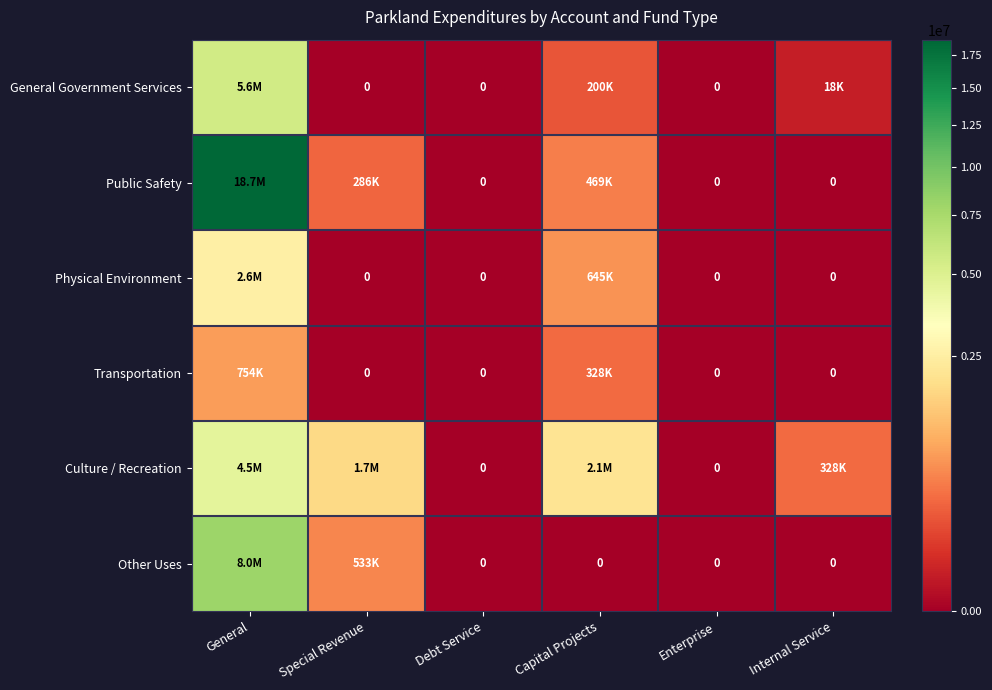

At how many categories does at least one series exceed 852331?

3